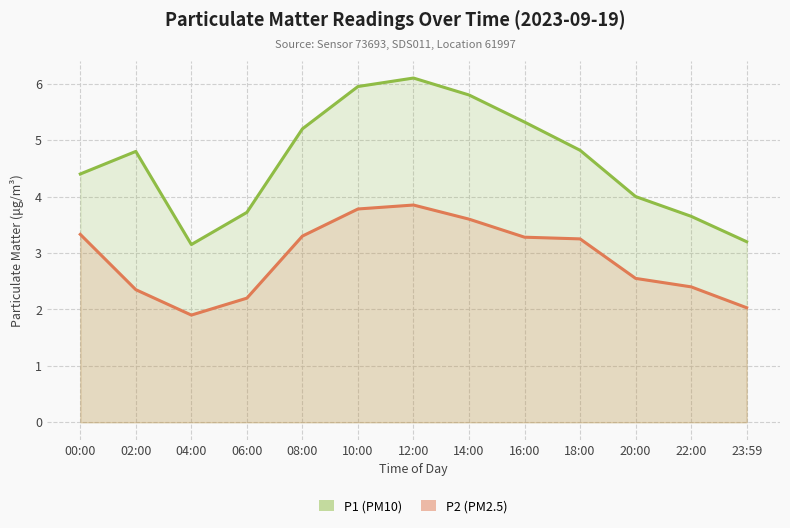

Which series has the largest total across all categories?

P1 (PM10)